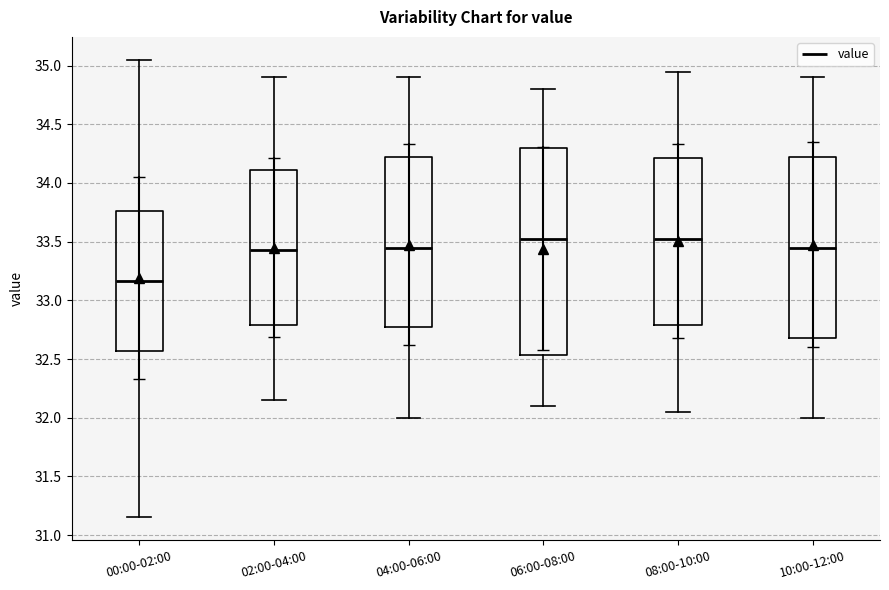

Where does the median line of the box for 10:00-12:00 sit on the y-axis? The values are not printed on the chart, so give them approximately, as read against the axis.

33.45